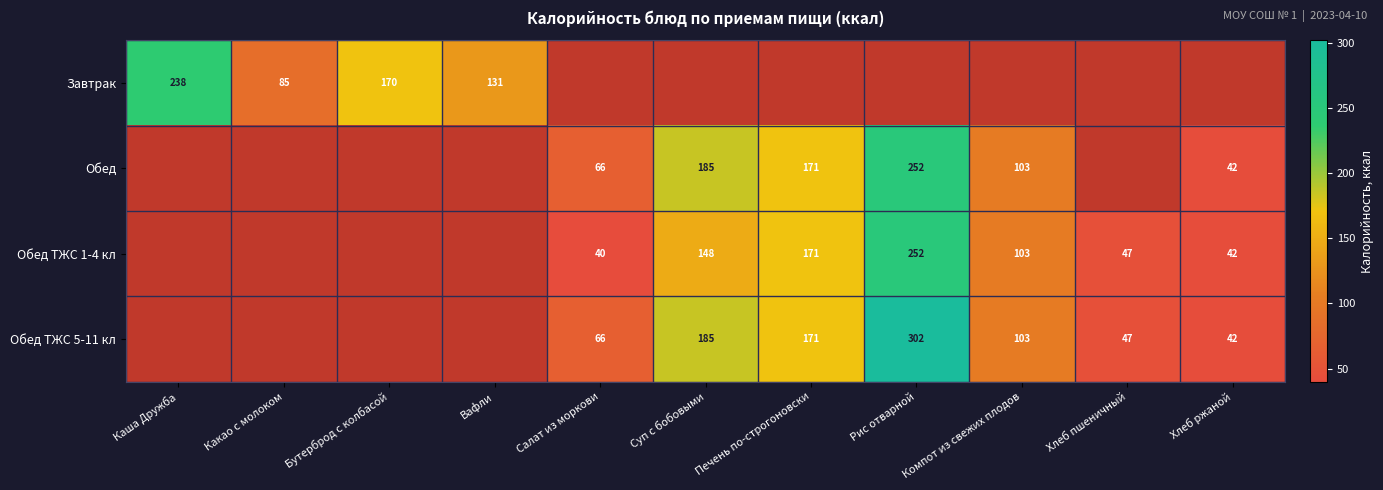

The Обед ТЖС 5-11 кл series shows 325.0 at Суп с бобовыми. True or false?

False